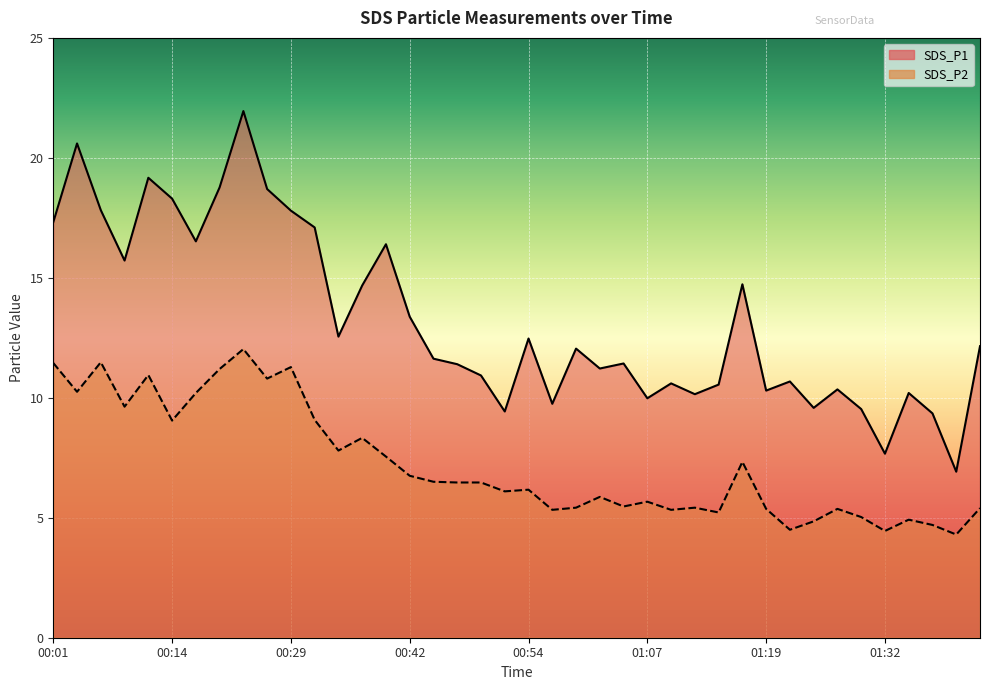

Reading left to right, list all the values displayed in this chart.

SDS_P1: 17.3	20.6	17.8	15.7	19.2	18.3	16.5	18.8	21.9	18.7	17.8	17.1	12.6	14.7	16.4	13.4	11.6	11.4	10.9	9.4	12.5	9.8	12.1	11.2	11.4	10.0	10.6	10.2	10.6	14.7	10.3	10.7	9.6	10.3	9.5	7.7	10.2	9.3	6.9	12.2
SDS_P2: 11.4	10.2	11.5	9.6	10.9	9.1	10.2	11.2	12.0	10.8	11.3	9.1	7.8	8.3	7.5	6.8	6.5	6.5	6.5	6.1	6.2	5.3	5.4	5.9	5.5	5.7	5.3	5.4	5.2	7.3	5.4	4.5	4.8	5.4	5.0	4.5	4.9	4.7	4.3	5.4